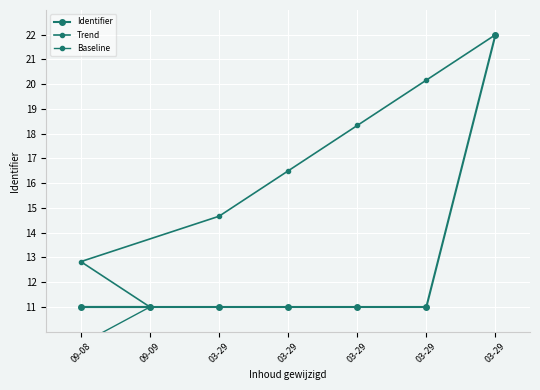

What is the total value across all series at 03-29?

35.2